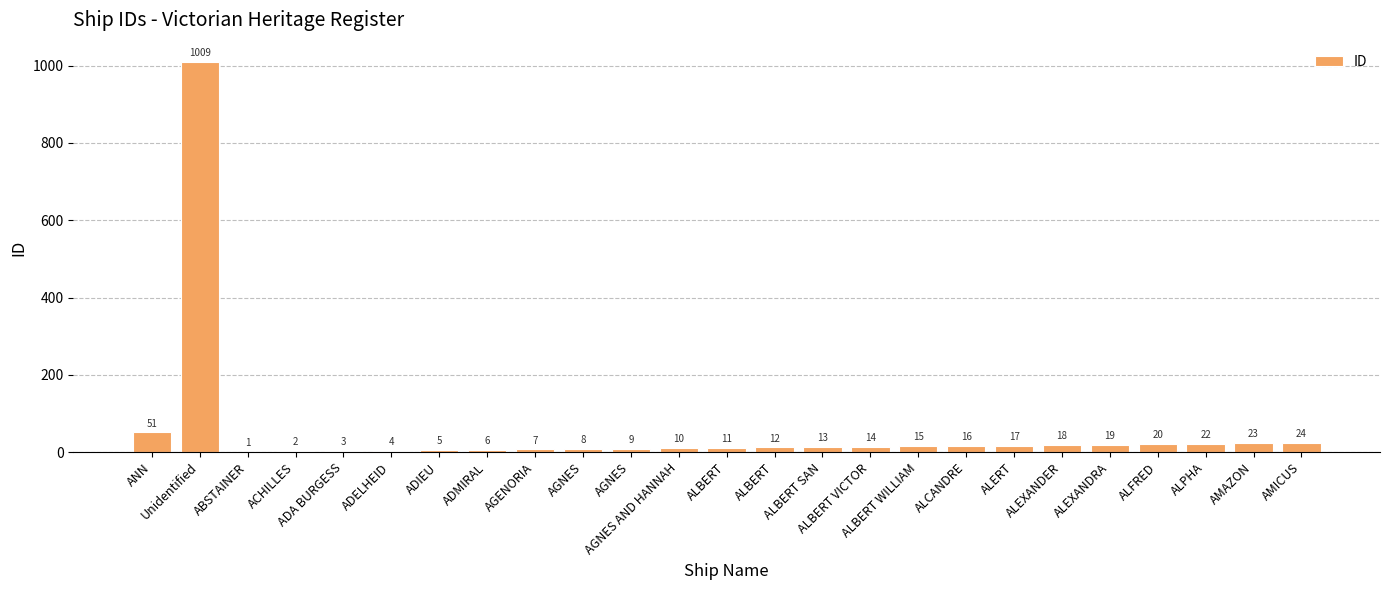

Which label corresponds to the smallest value in the chart?

ABSTAINER